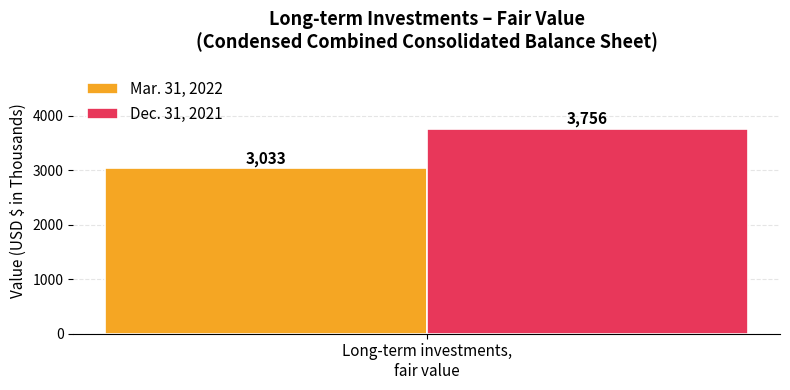

Rank the series by their maximum value, from highest to lowest.

Dec. 31, 2021, Mar. 31, 2022